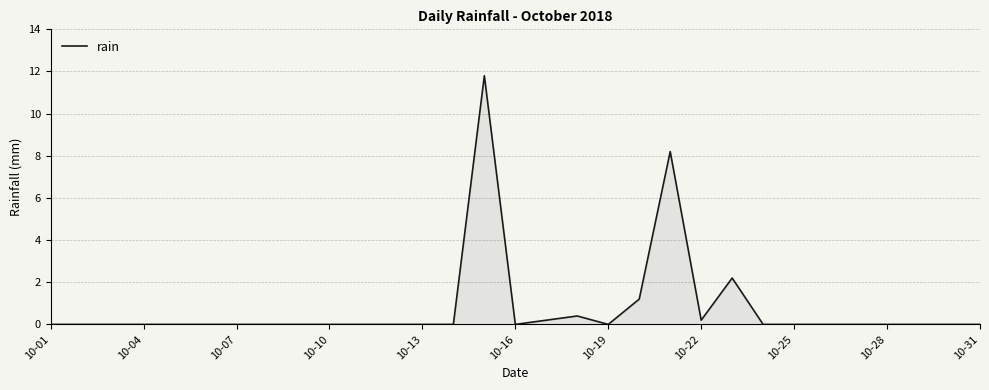

What is the maximum value shown in the chart?

11.8